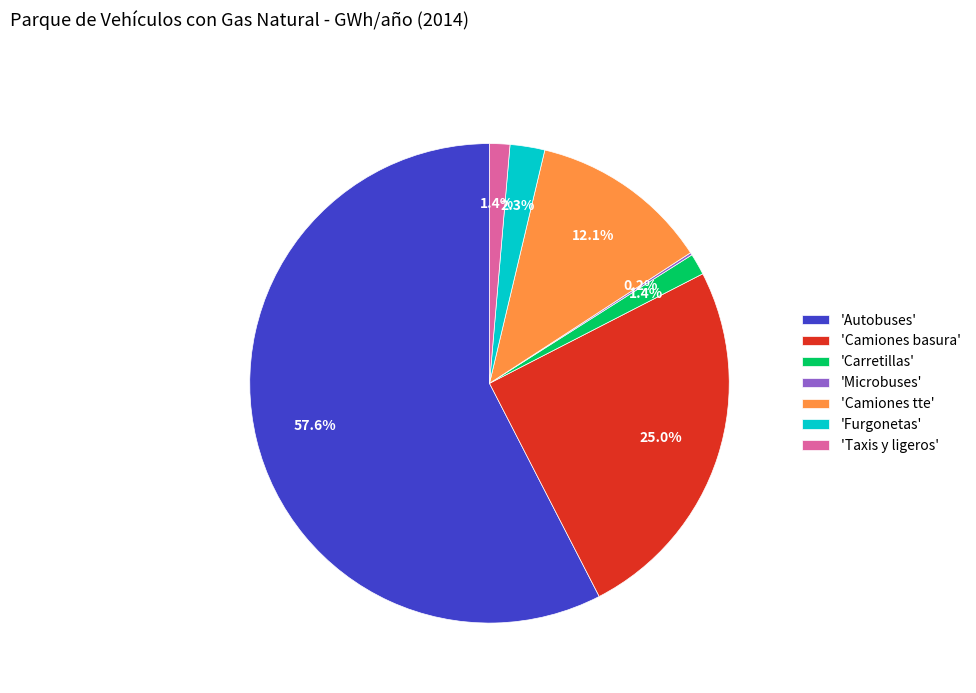

Approximately how many times larger is the value at 'Camiones tte' compared to 'Camiones basura'?

0.5